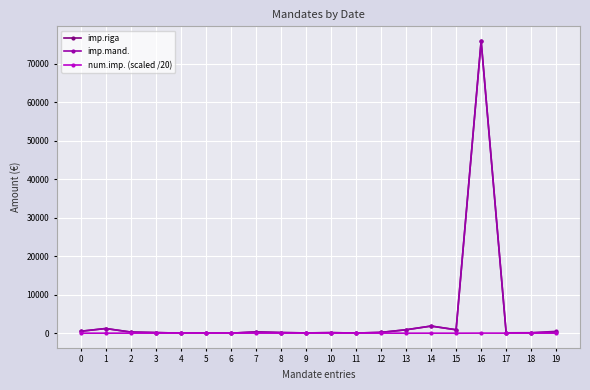

Is it true that imp.mand. equals 500.0 at 0?

True